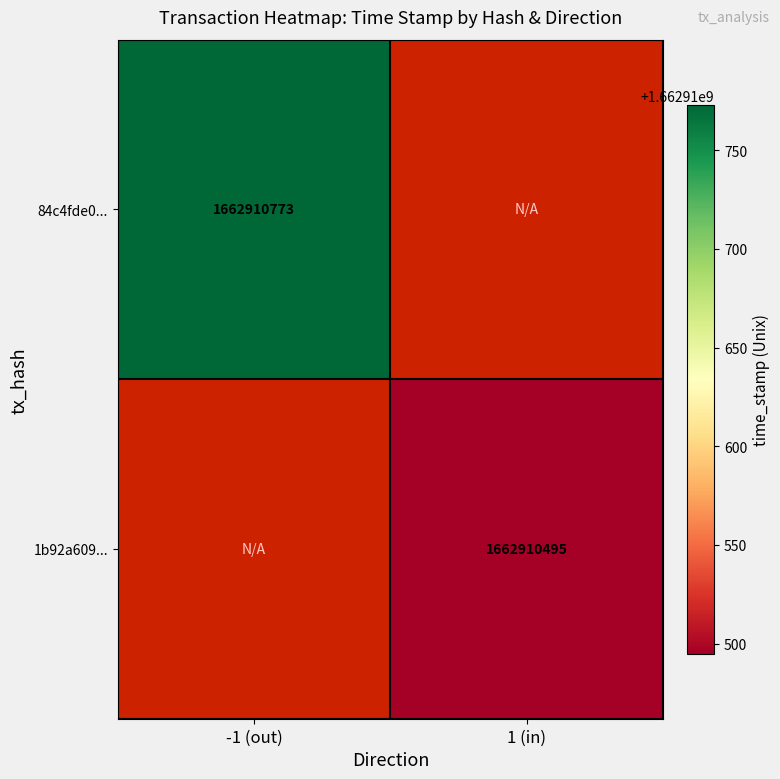

Reading left to right, transcribe all the data shown in this chart.

84c4fde008d98e30f558833259f7024d4578c7f: -1	1662910773
1b92a609cd44ef57cbf4f3b4e09936b64766e7e: 1	1662910495